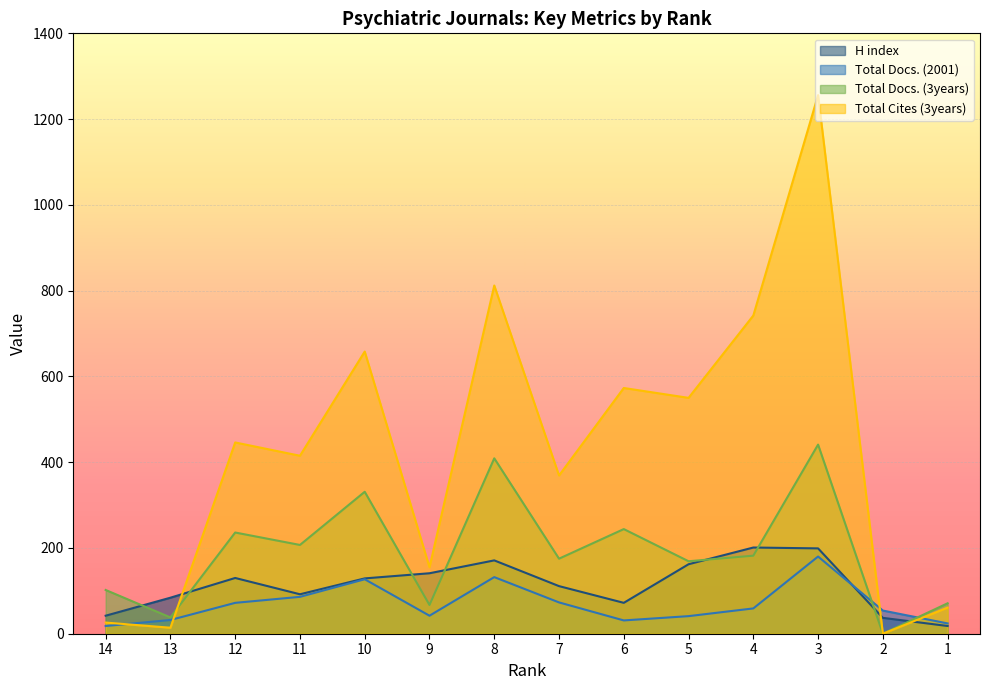

Where is the first local maximum for Total Docs. (2001)?

10